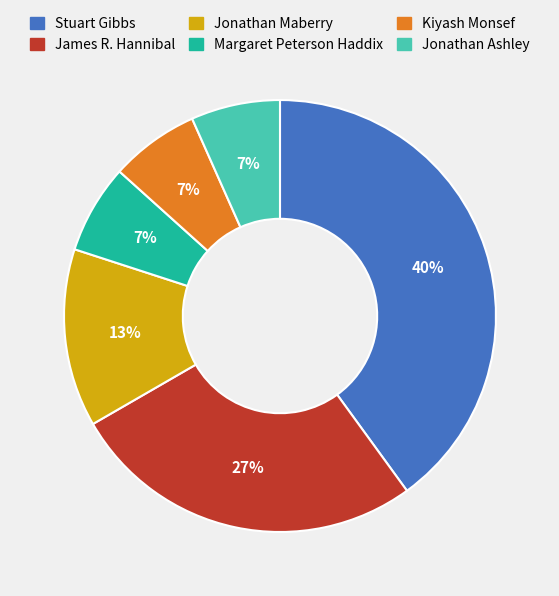

Is the sum of Jonathan Maberry and Margaret Peterson Haddix greater than half?

No